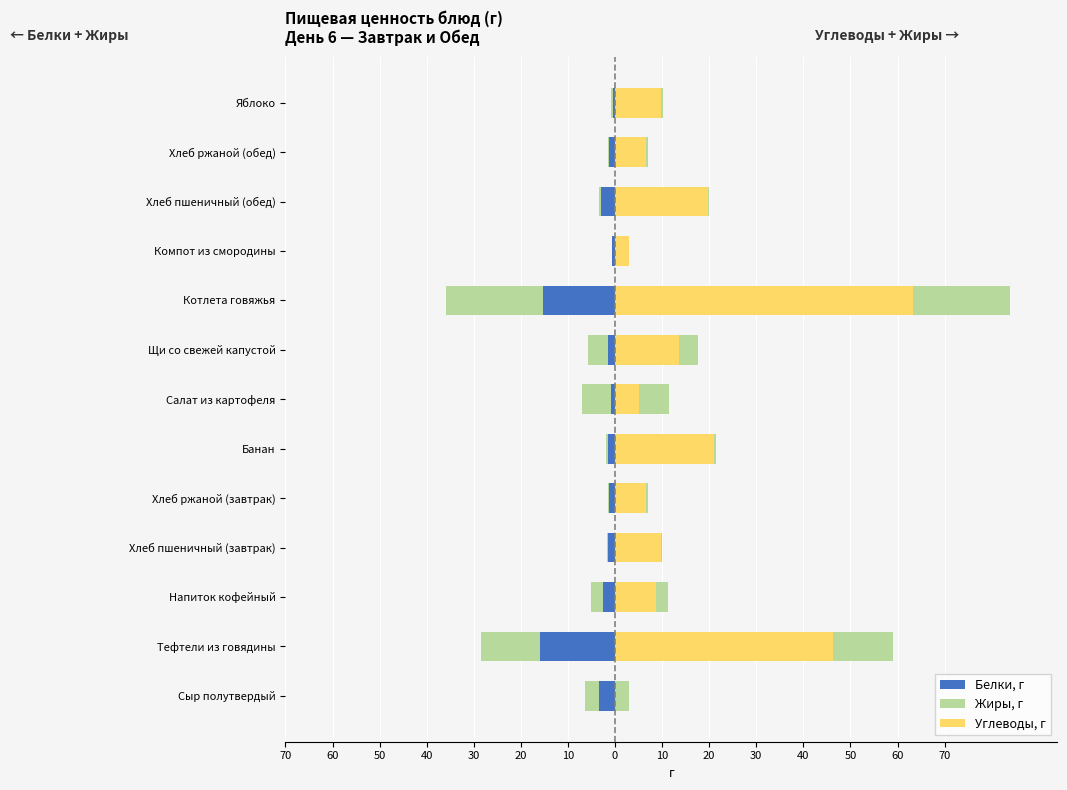

What is the approximate value of Белки, г at Компот из смородины?

-0.6